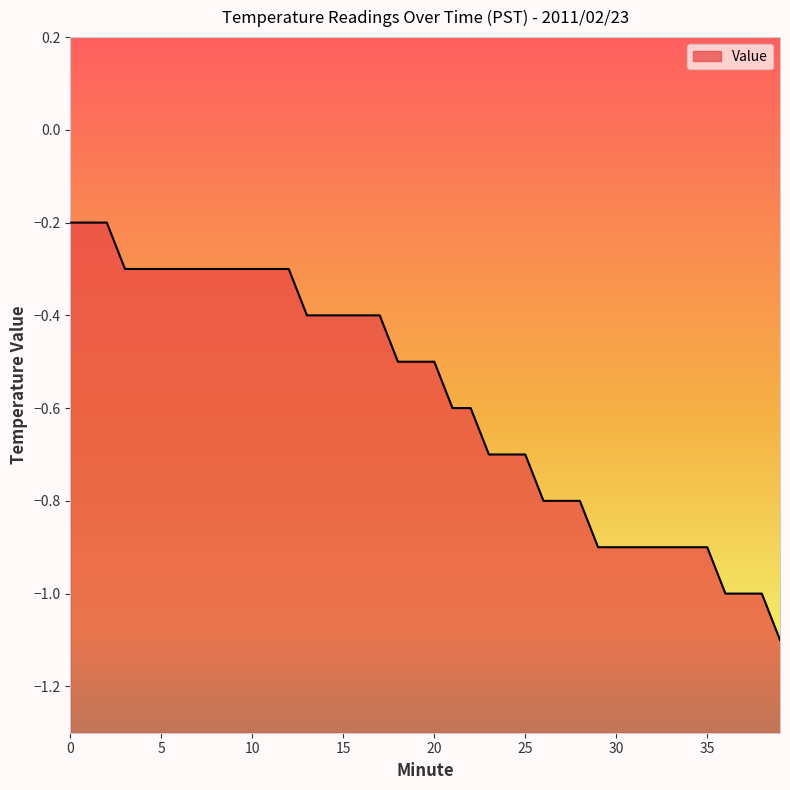

List the labels in order of value, smallest first.

39, 36, 37, 38, 29, 30, 31, 32, 33, 34, 35, 26, 27, 28, 23, 24, 25, 21, 22, 18, 19, 20, 13, 14, 15, 16, 17, 3, 4, 5, 6, 7, 8, 9, 10, 11, 12, 0, 1, 2